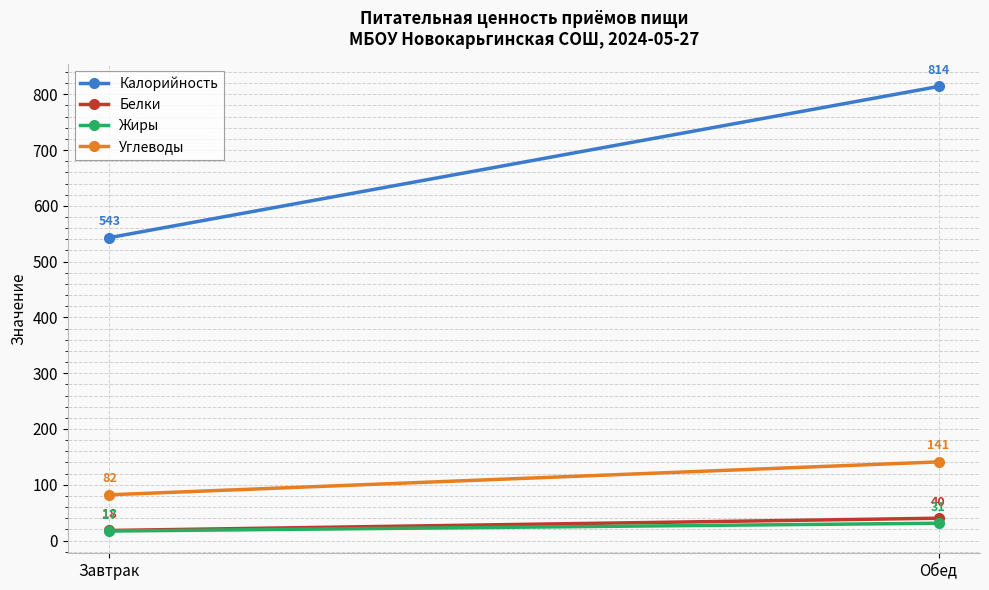

Rank the series at Завтрак from highest to lowest value.

Калорийность, Углеводы, Белки, Жиры